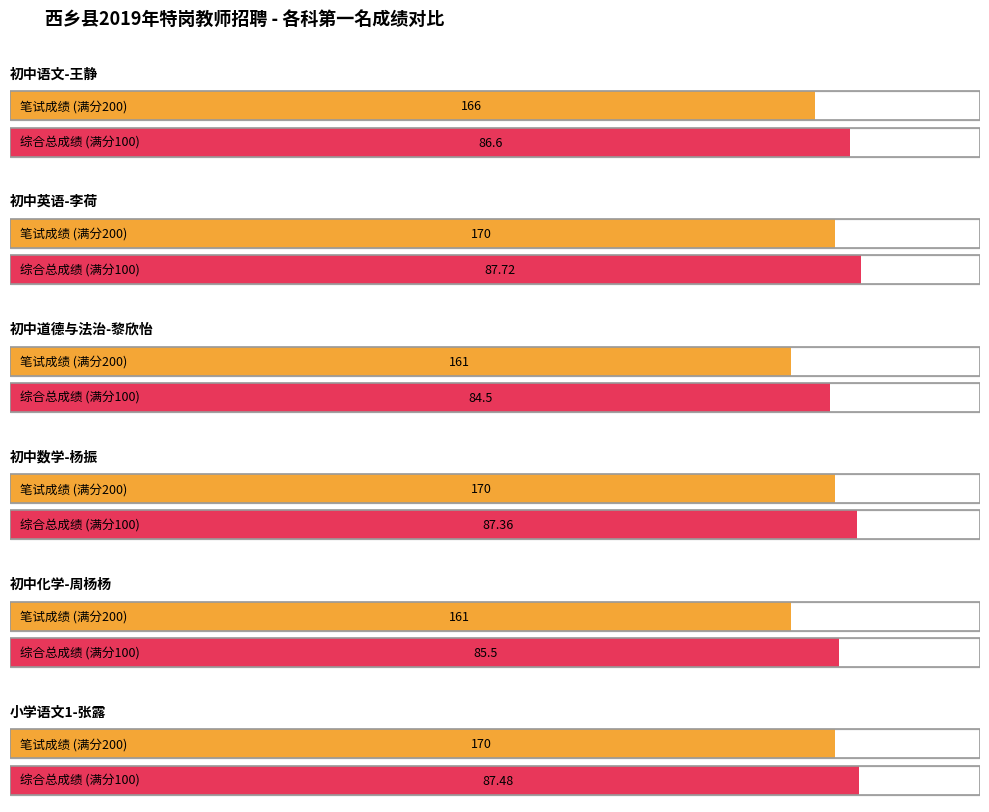

Reading left to right, list all the values displayed in this chart.

笔试成绩: 初中语文-王静=166.0	初中英语-李荷=170.0	初中道德与法治-黎欣怡=161.0	初中数学-杨振=170.0	初中化学-周杨杨=161.0	小学语文1-张露=170.0
总成绩: 初中语文-王静=86.6	初中英语-李荷=87.7	初中道德与法治-黎欣怡=84.5	初中数学-杨振=87.4	初中化学-周杨杨=85.5	小学语文1-张露=87.5